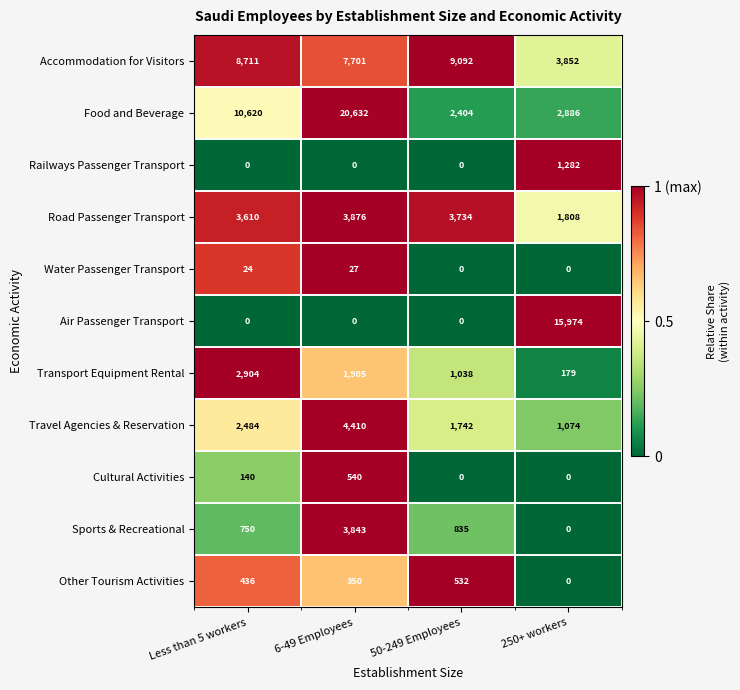

The Food and Beverage series shows 20632 at 6-49 Employees. True or false?

True